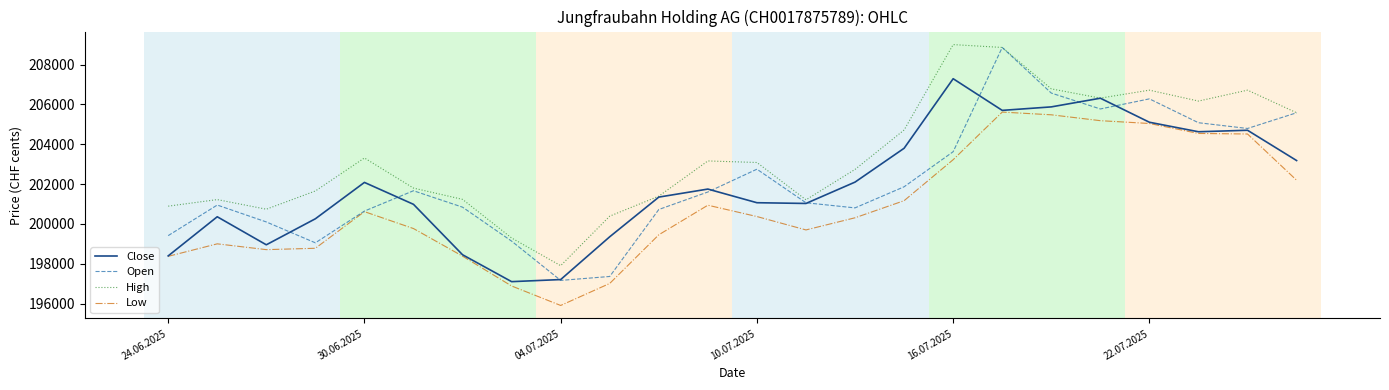

True or false: High and Low cross at least once.

False